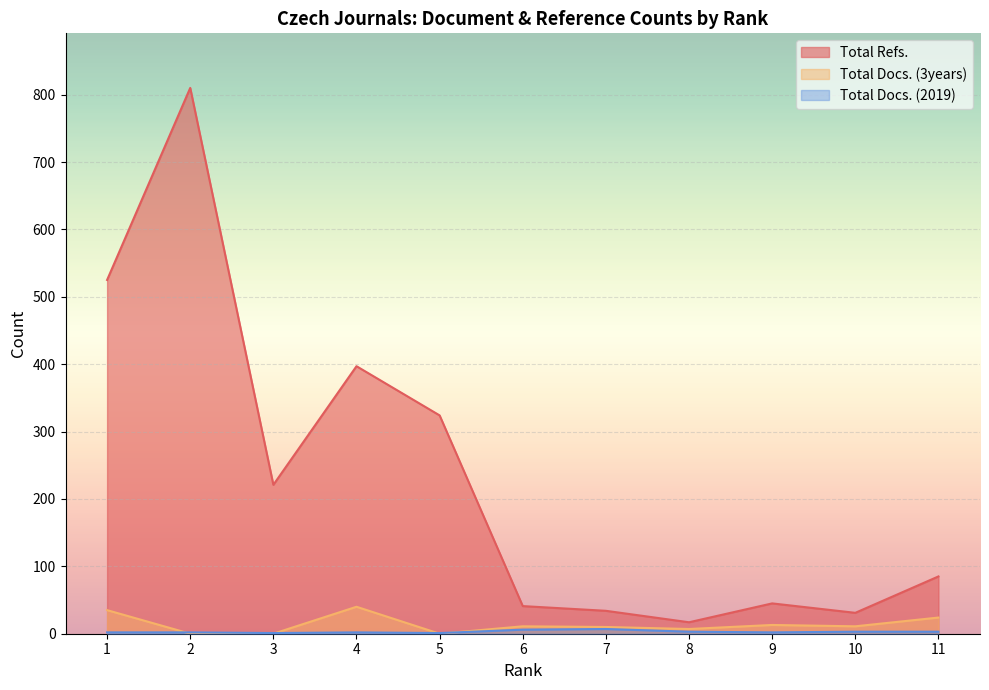

True or false: Total Refs. has a value of 810 at 2.

True